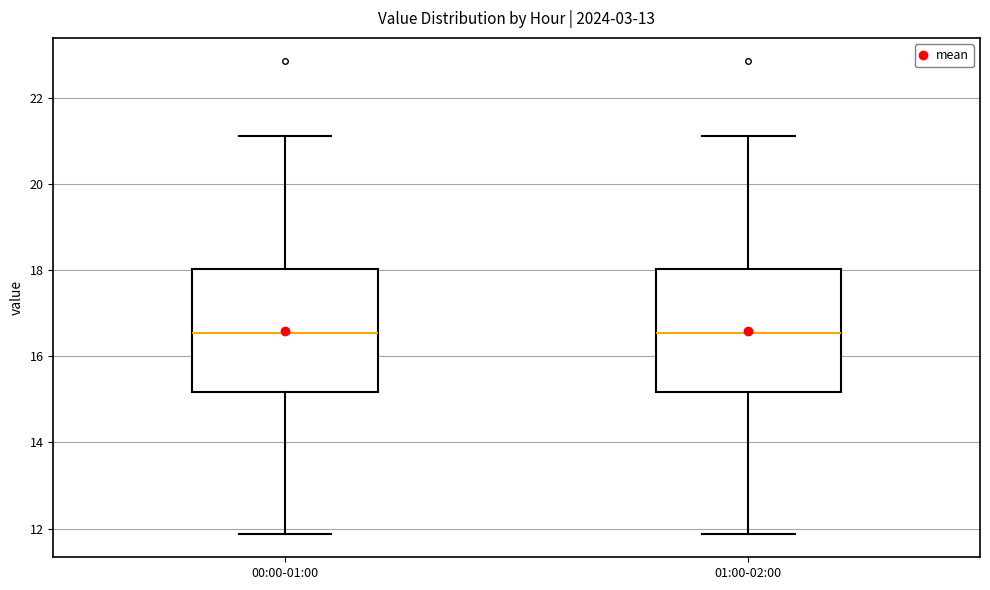

Reading left to right, transcribe this box plot: for each box, give where its median line is, the range the box spans, and where its two whiskers end, as read against the y-axis. The values are not printed on the chart, so give them approximately, as read against the axis.

00:00-01:00: median 16.6, box 15.2 to 18.0, whiskers 11.8 to 21.2
01:00-02:00: median 16.6, box 15.2 to 18.0, whiskers 11.8 to 21.2